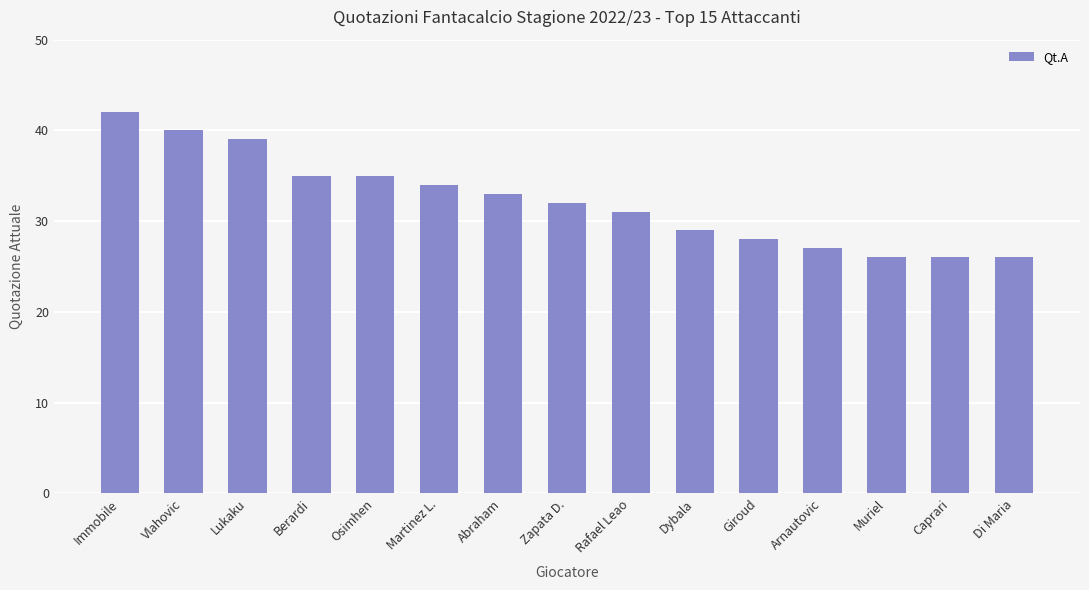

What is the label of the 14th bar from the right?

Vlahovic